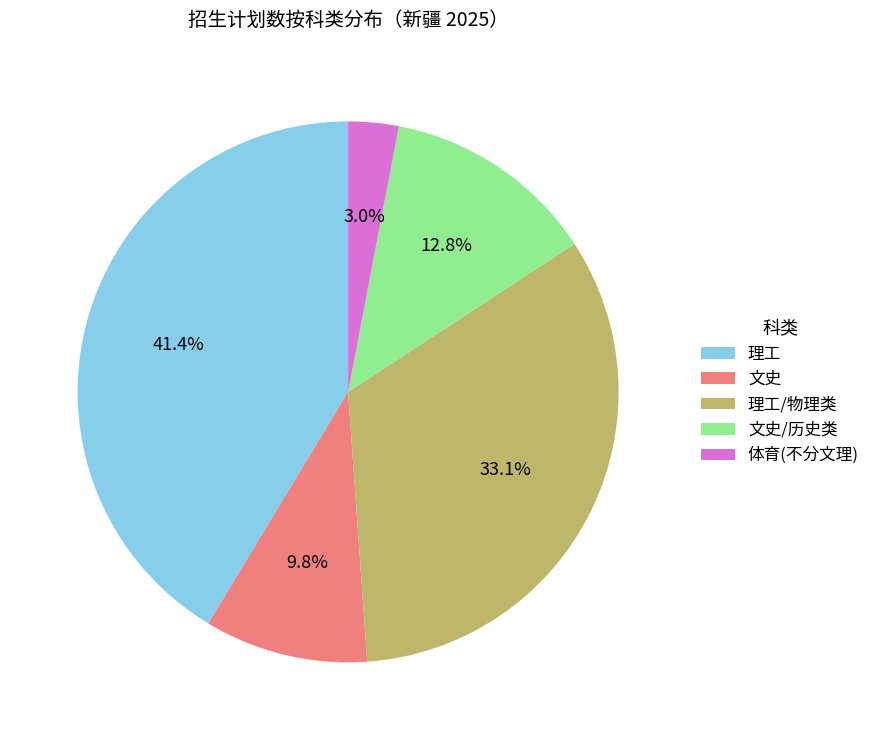

What is the ratio of the value at 理工/物理类 to the value at 理工?

0.8